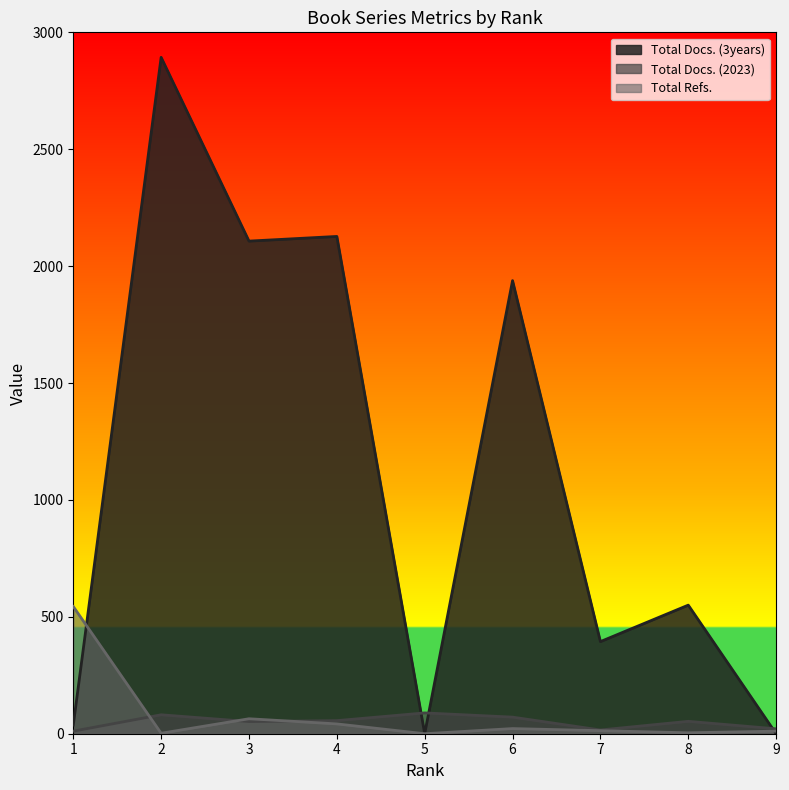

What is the difference between the Total Docs. (2023) values at 9 and 1?

10